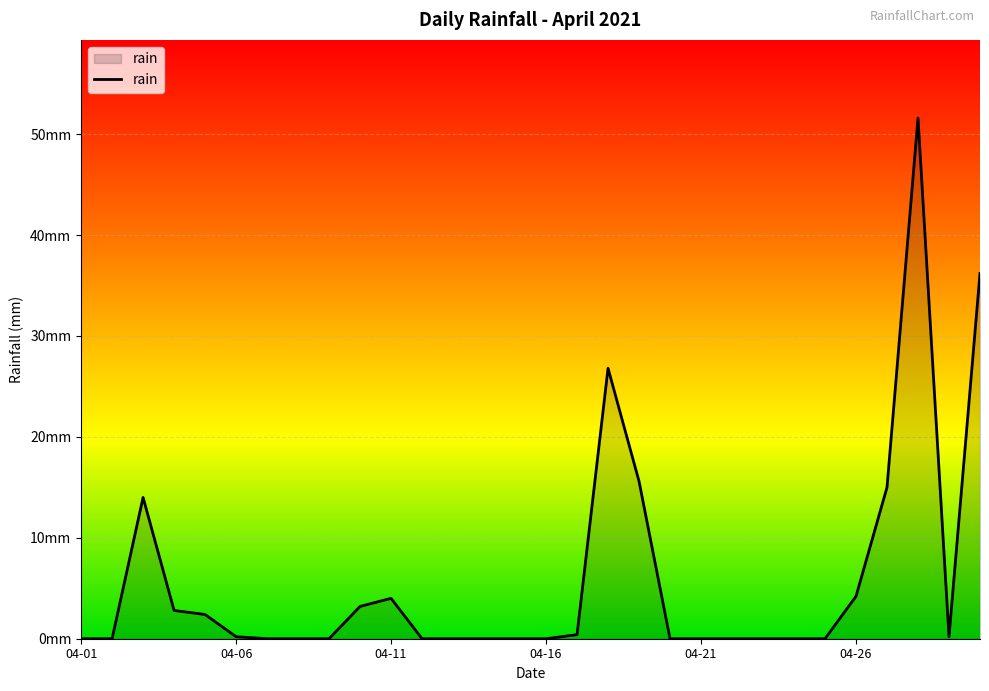

Is this an area chart (filled region under the line)?

Yes